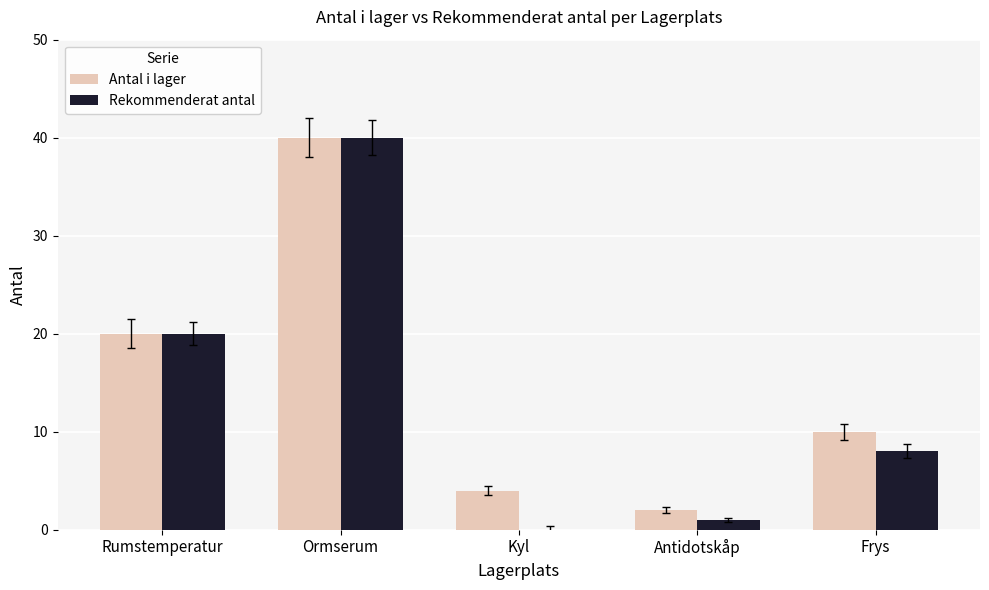

What value does the Rekommenderat antal series have at Frys?

8